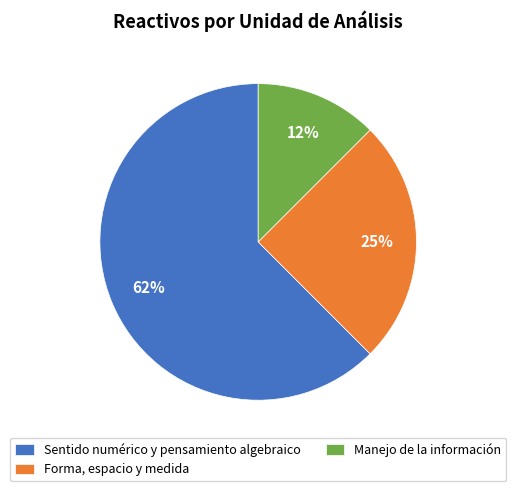

Combined, do Manejo de la información and Sentido numérico y pensamiento algebraico account for over 50%?

Yes